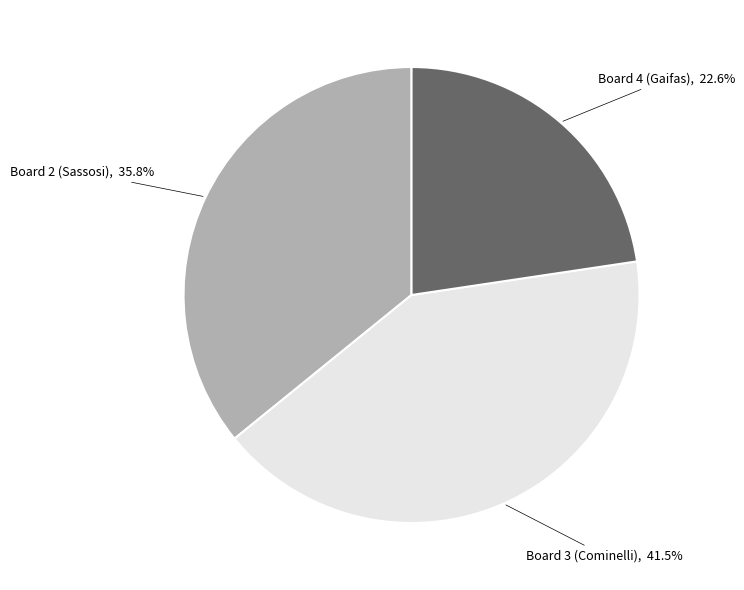

Rank the categories by value from lowest to highest.

Board 4 (Gaifas), Board 2 (Sassosi), Board 3 (Cominelli)